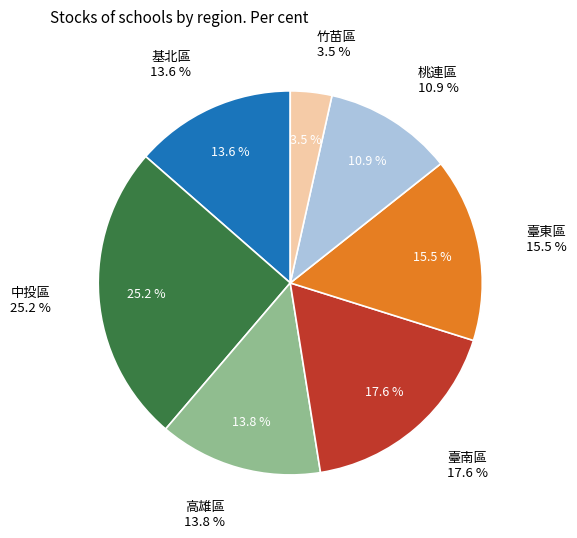

Which slice is the smallest?

竹苗區